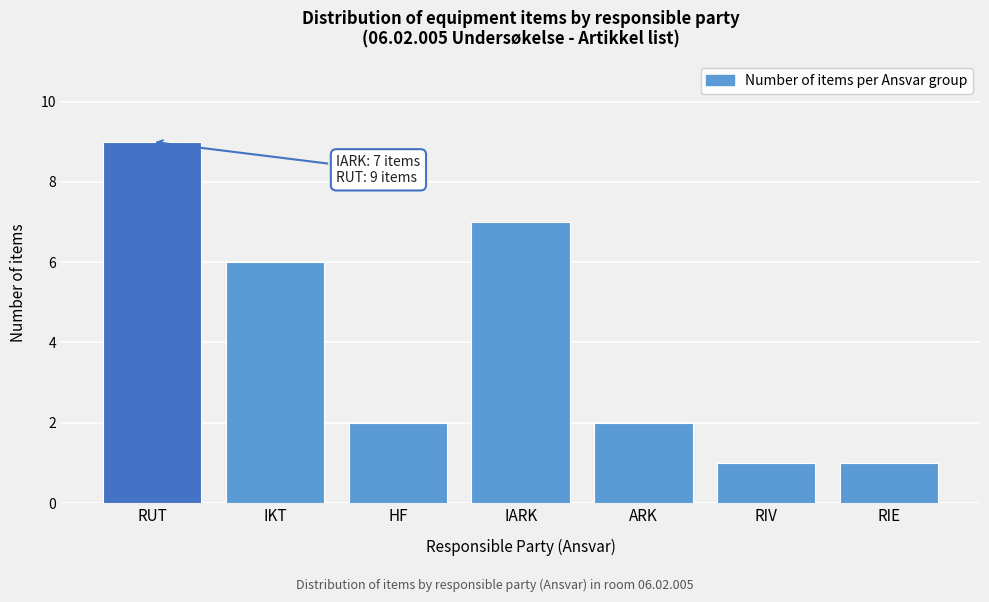

Reading left to right, transcribe all the data shown in this chart.

9	6	2	7	2	1	1